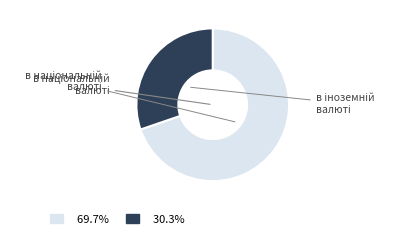

True or false: в національній валюті accounts for 81% of the total.

False